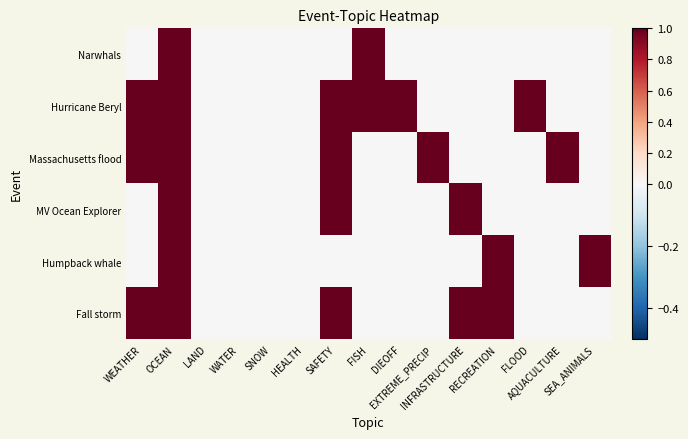

Reading left to right, what are all the values shown in this chart?

Narwhals: WEATHER=0	OCEAN=1	LAND=0	WATER=0	SNOW=0	HEALTH=0	SAFETY=0	FISH=1	DIEOFF=0	EXTREME_PRECIP=0	INFRASTRUCTURE=0	RECREATION=0	FLOOD=0	AQUACULTURE=0	SEA_ANIMALS=0
Hurricane Beryl: WEATHER=1	OCEAN=1	LAND=0	WATER=0	SNOW=0	HEALTH=0	SAFETY=1	FISH=1	DIEOFF=1	EXTREME_PRECIP=0	INFRASTRUCTURE=0	RECREATION=0	FLOOD=1	AQUACULTURE=0	SEA_ANIMALS=0
Massachusetts flood: WEATHER=1	OCEAN=1	LAND=0	WATER=0	SNOW=0	HEALTH=0	SAFETY=1	FISH=0	DIEOFF=0	EXTREME_PRECIP=1	INFRASTRUCTURE=0	RECREATION=0	FLOOD=0	AQUACULTURE=1	SEA_ANIMALS=0
MV Ocean Explorer: WEATHER=0	OCEAN=1	LAND=0	WATER=0	SNOW=0	HEALTH=0	SAFETY=1	FISH=0	DIEOFF=0	EXTREME_PRECIP=0	INFRASTRUCTURE=1	RECREATION=0	FLOOD=0	AQUACULTURE=0	SEA_ANIMALS=0
Humpback whale: WEATHER=0	OCEAN=1	LAND=0	WATER=0	SNOW=0	HEALTH=0	SAFETY=0	FISH=0	DIEOFF=0	EXTREME_PRECIP=0	INFRASTRUCTURE=0	RECREATION=1	FLOOD=0	AQUACULTURE=0	SEA_ANIMALS=1
Fall storm: WEATHER=1	OCEAN=1	LAND=0	WATER=0	SNOW=0	HEALTH=0	SAFETY=1	FISH=0	DIEOFF=0	EXTREME_PRECIP=0	INFRASTRUCTURE=1	RECREATION=1	FLOOD=0	AQUACULTURE=0	SEA_ANIMALS=0